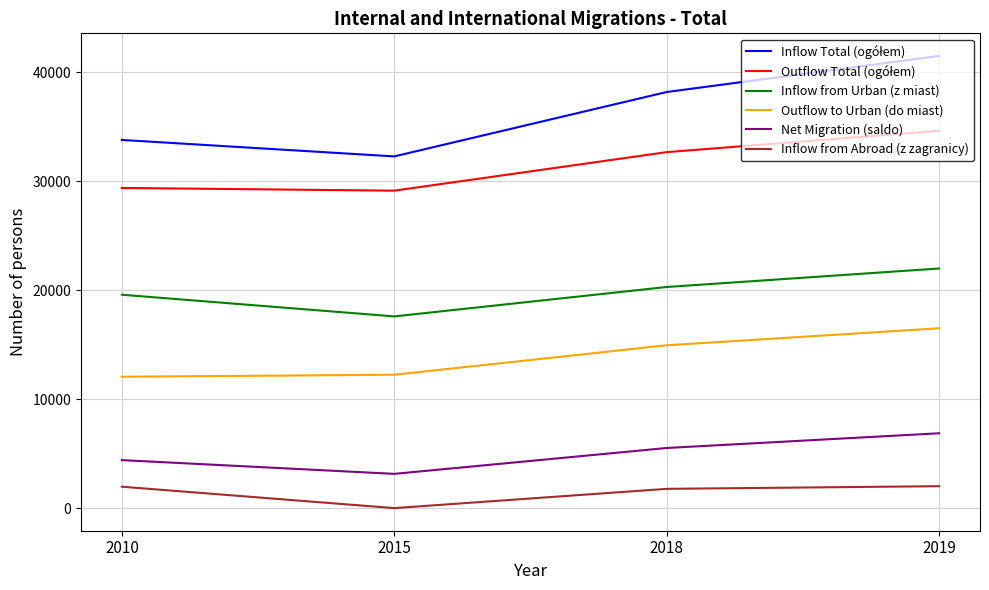

What is the difference between the maximum and minimum values in the Net Migration (saldo) series?

3727